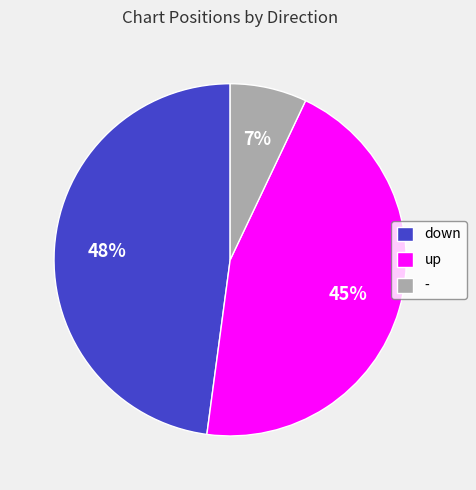

Approximately how many times larger is the value at up compared to -?

6.4